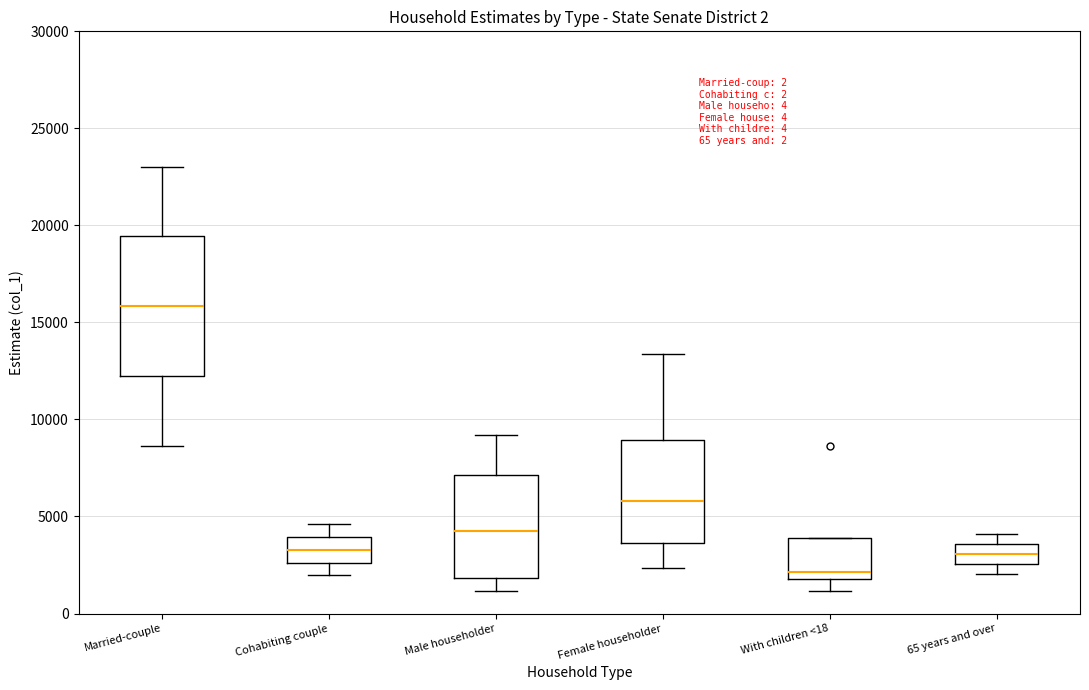

Reading left to right, read every box against the y-axis: the position of its median line, the range the box covers, and the ends of its whiskers. The values are not printed on the chart, so give them approximately, as read against the axis.

Married-couple: median 16000, box 12000 to 19500, whiskers 8500 to 23000
Cohabiting couple: median 3500, box 2500 to 4000, whiskers 2000 to 4500
Male householder: median 4000, box 2000 to 7000, whiskers 1000 to 9000
Female householder: median 6000, box 3500 to 9000, whiskers 2500 to 13500
With children <18: median 2000 (just above the box's lower edge), box 2000 to 4000, whiskers 1000 to 4000
65 years and over: median 3000, box 2500 to 3500, whiskers 2000 to 4000